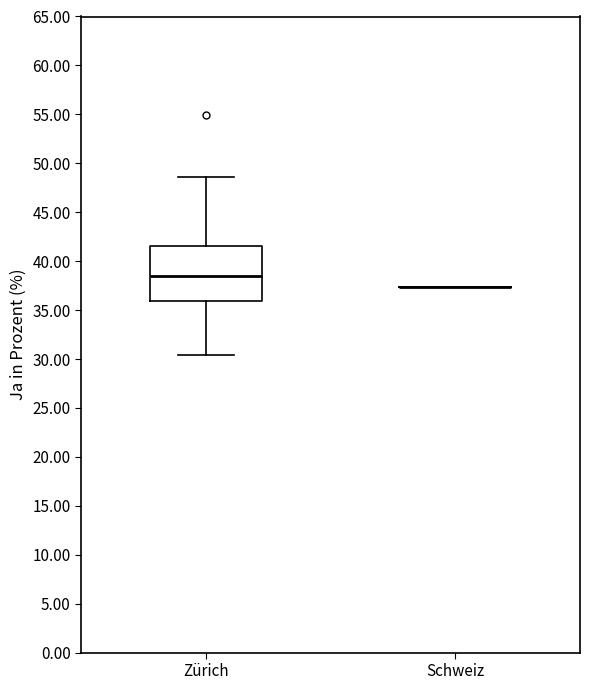

Which box is the tallest, from its lower edge to its upper edge?

Zürich